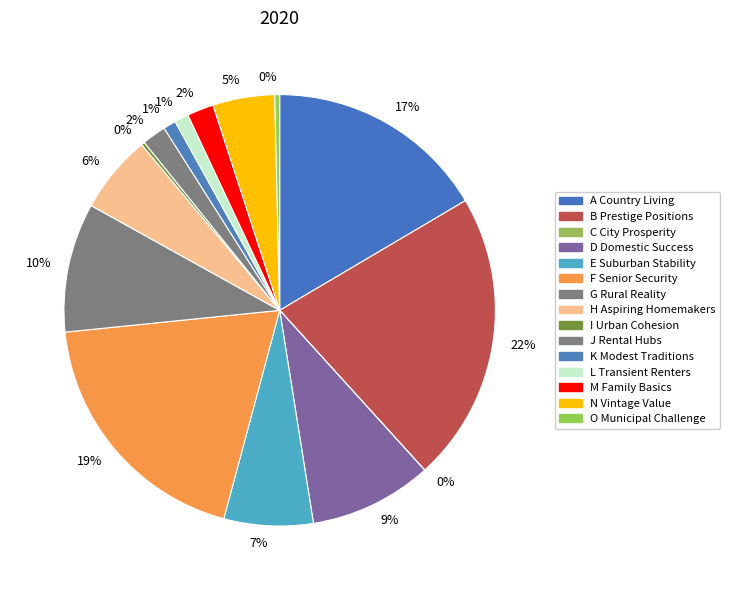

Between O Municipal Challenge and G Rural Reality, which is larger?

G Rural Reality